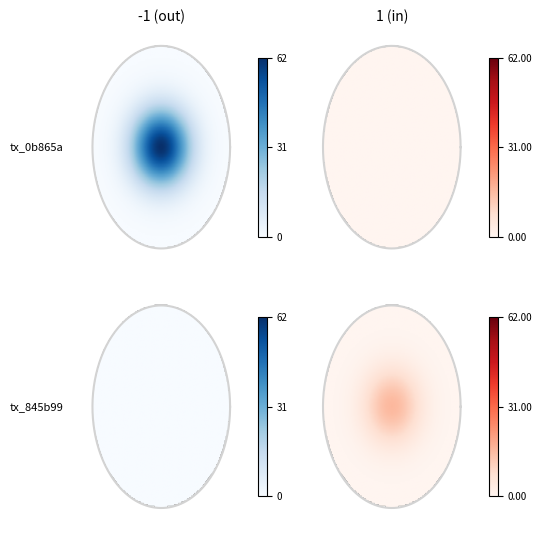

The 0b865ae27b14621e01c0444ad93c78aea27e697 series shows 30 at io_index. True or false?

False